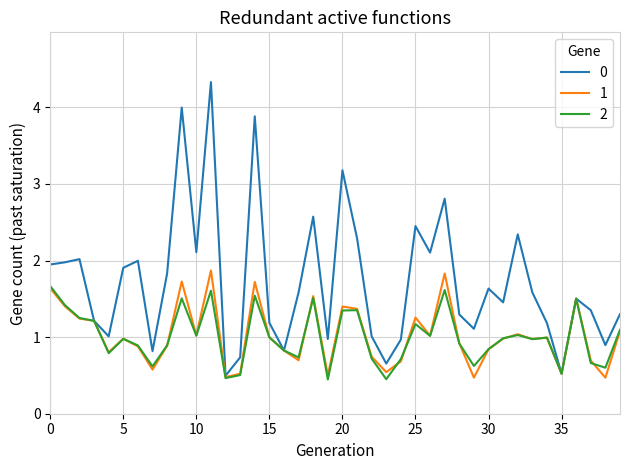

List the series in order of their peak value, highest first.

0, 1, 2